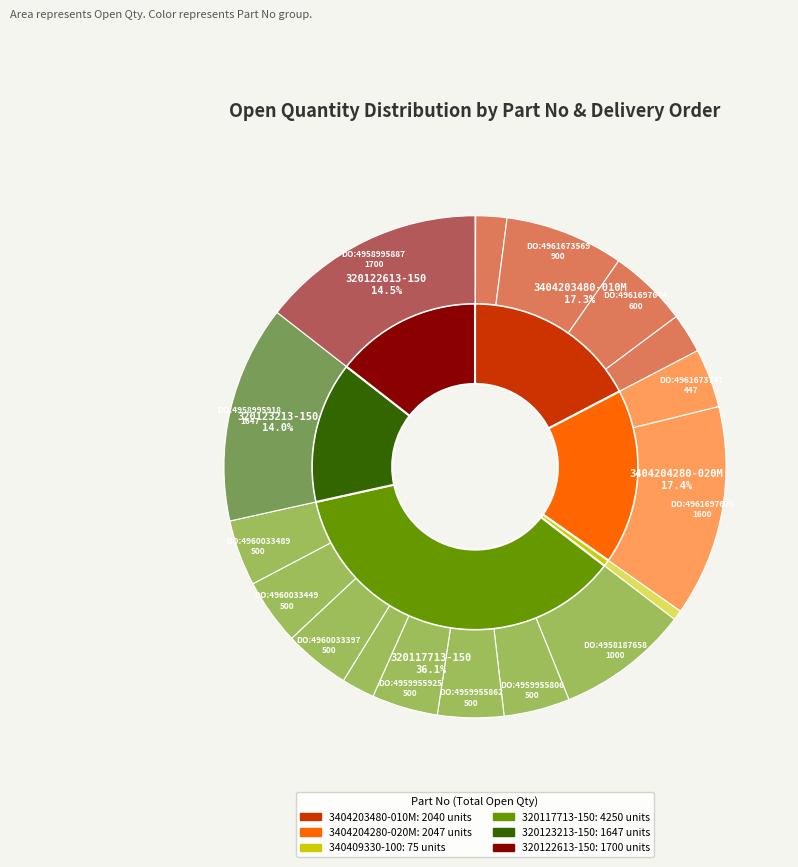

How many segments does this pie chart have?

18